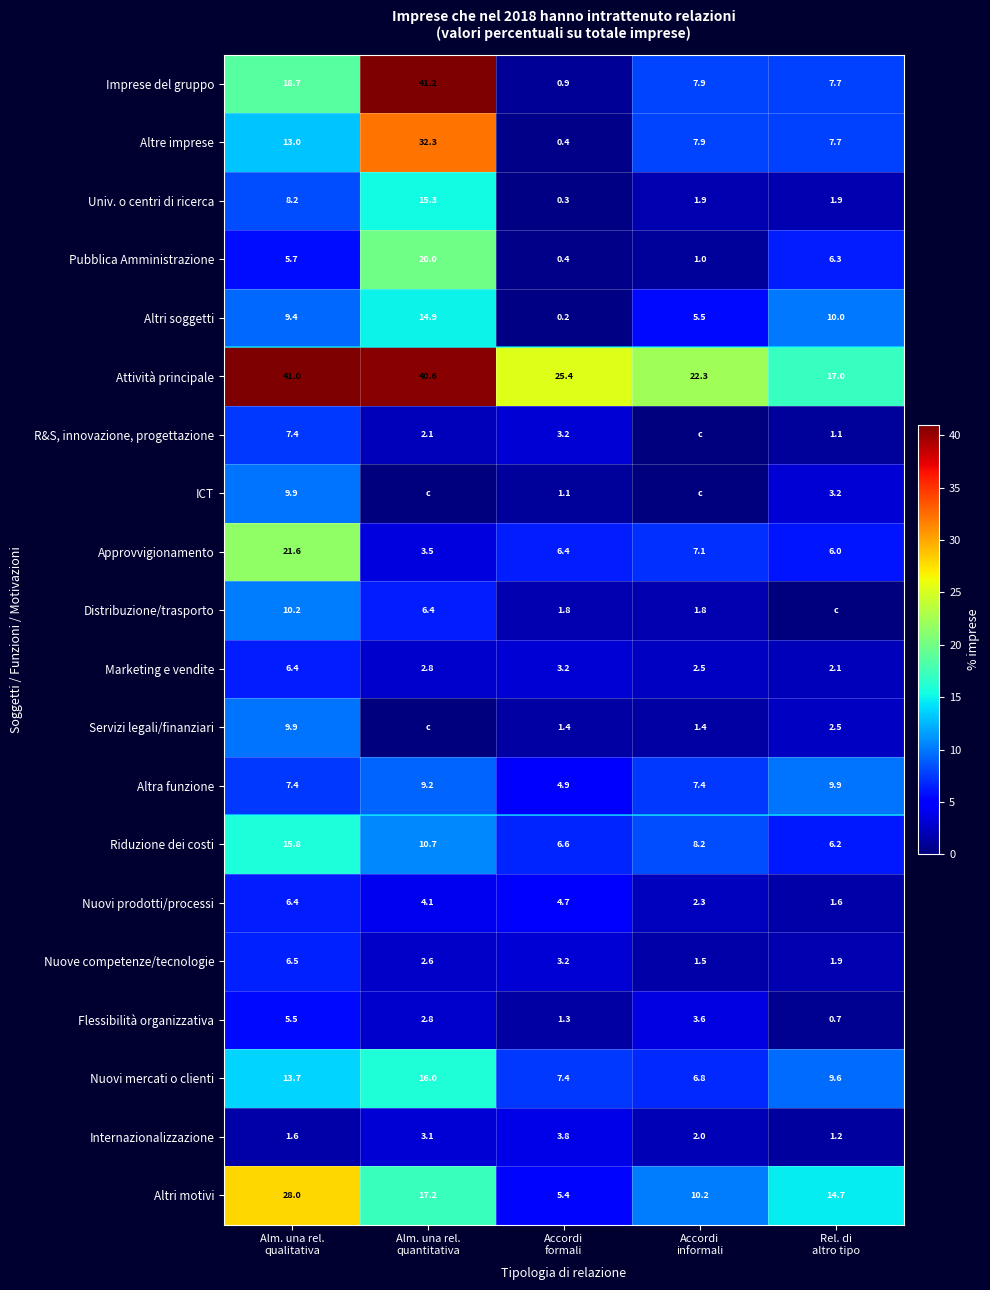

What is the spread (max minus min) of values at Rel. di
altro tipo?

17.0